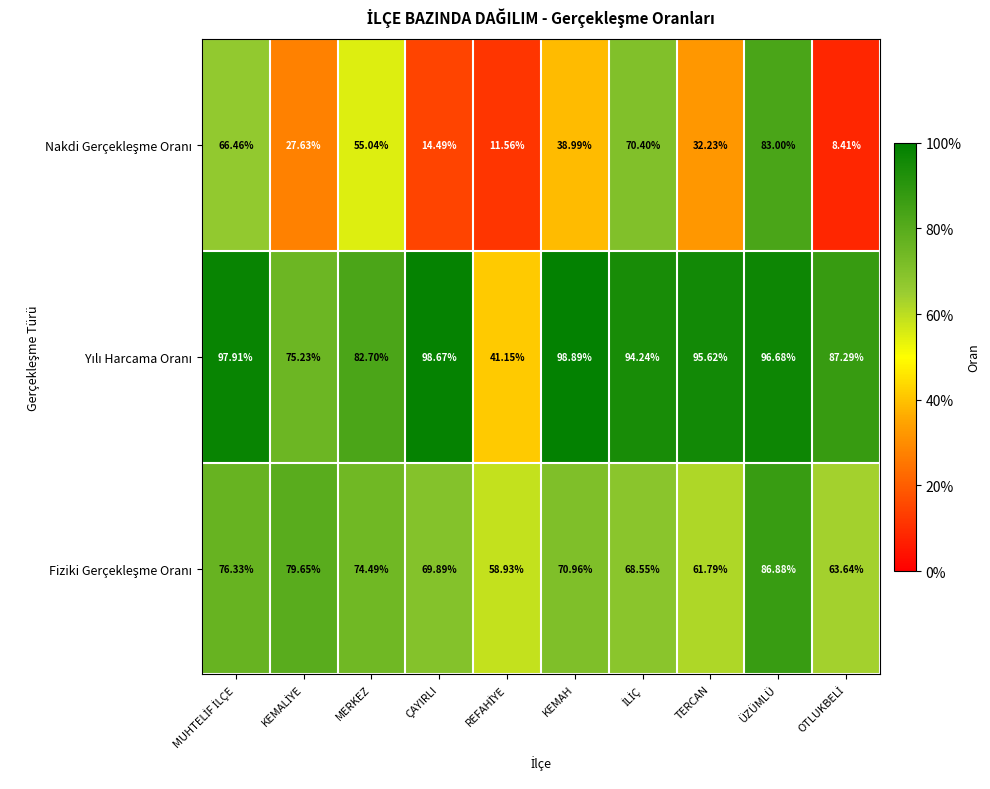

At which category is the sum across all series the highest?

ÜZÜMLÜ